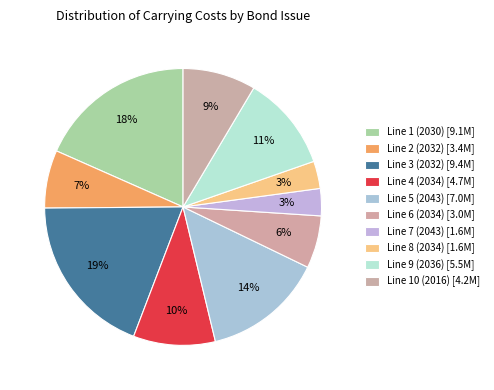

What percentage is the Line 2 (2032) slice, to the nearest percent?

7%